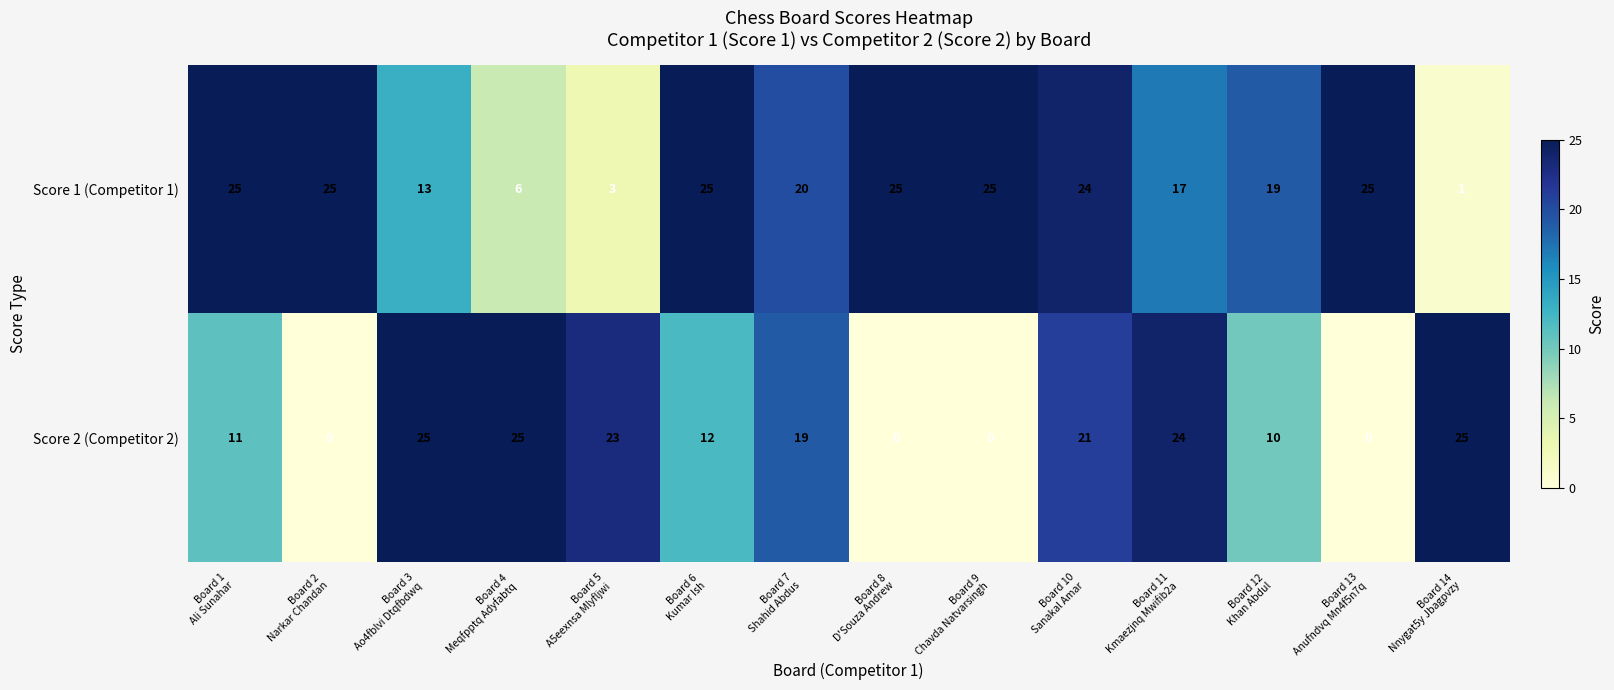

What is the highest value of the Score 2 (Competitor 2) series?

25